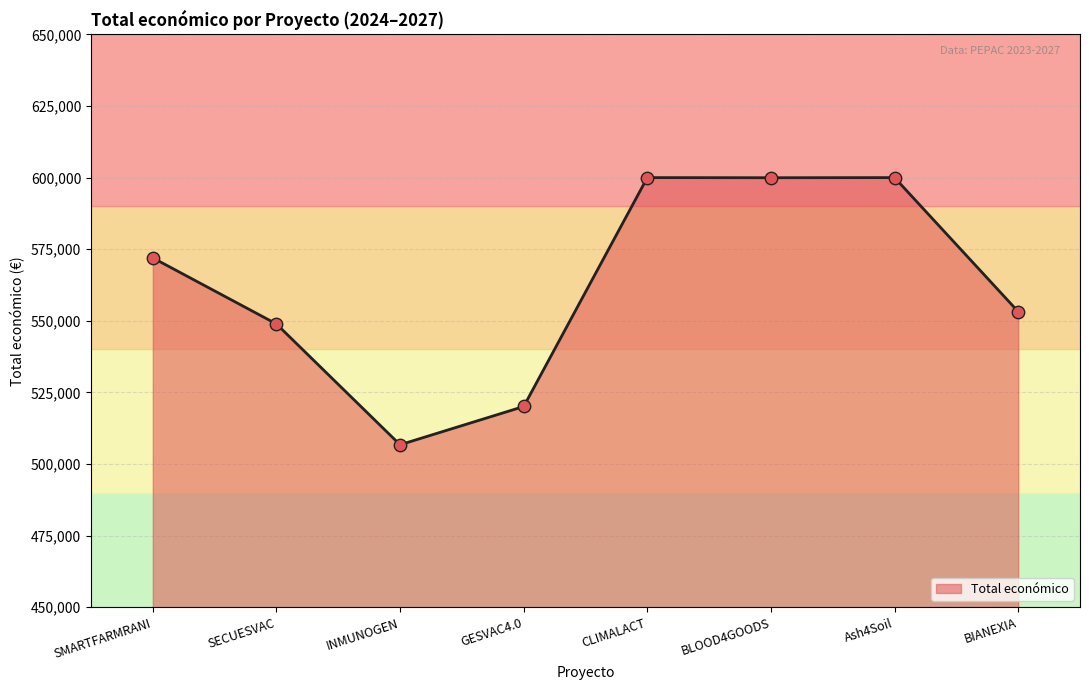

What is the change in value from SMARTFARMRANI to Ash4Soil?

+28035